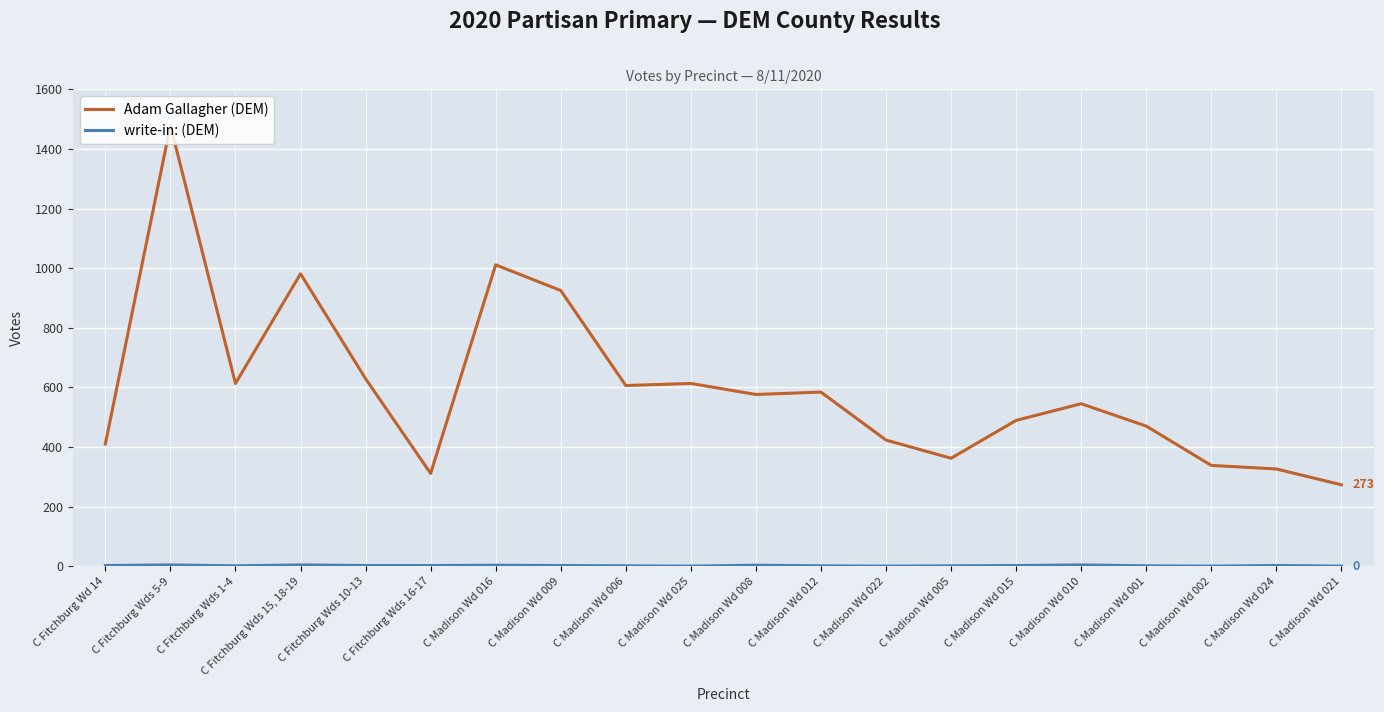

In Adam Gallagher (DEM), how many points are higher than both neighbors (excluding endpoints)?

6